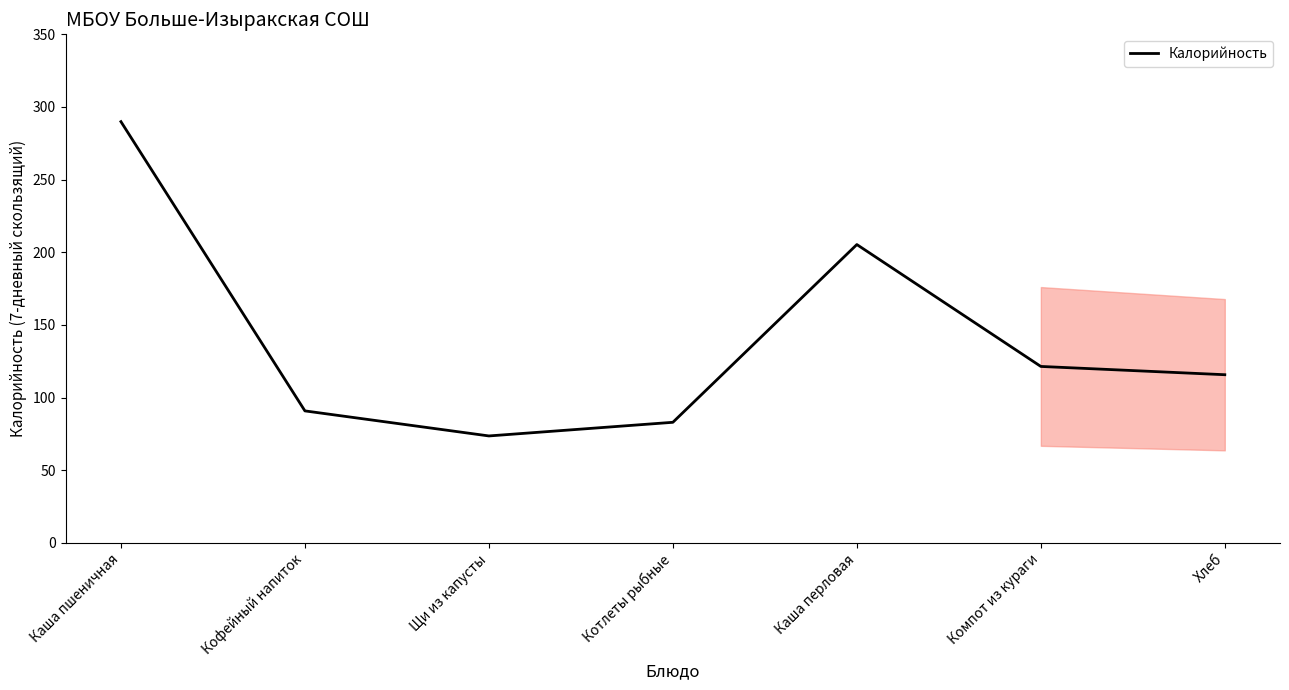

What is the sum of the values at Каша пшеничная and Кофейный напиток?

380.7